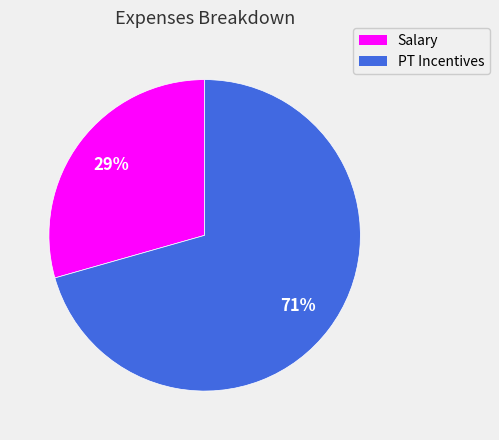

Count the number of slices in the pie.

2